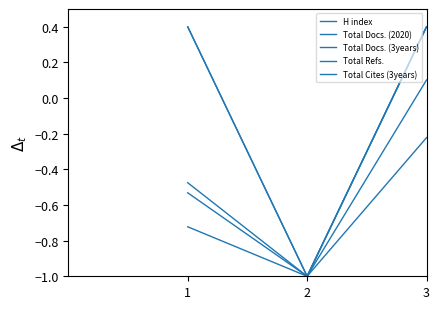

Which category has the highest value in the Total Cites (3years) series?

3